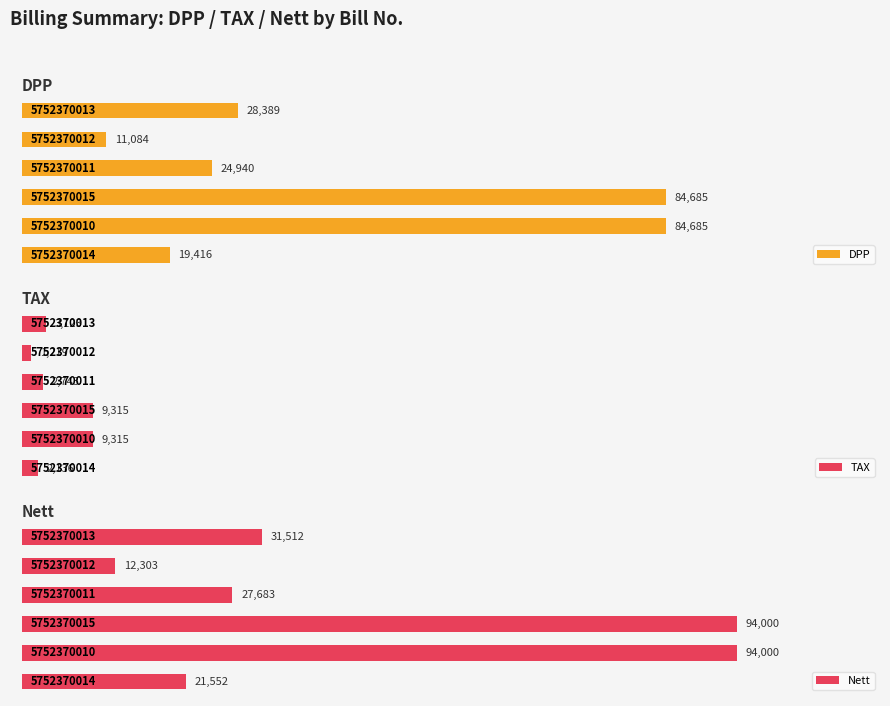

Rank the series at 4 from highest to lowest value.

Nett, DPP, TAX